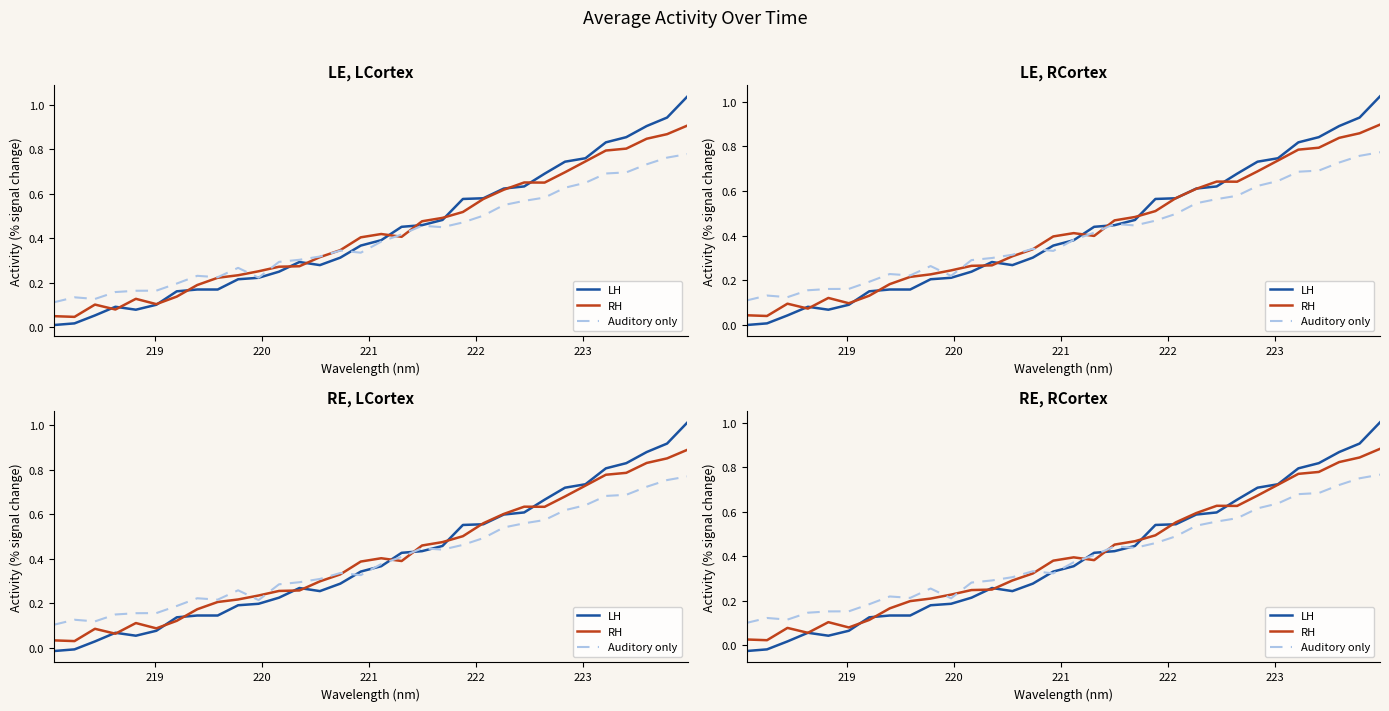

In RH, how many points are lower than both neighbors (excluding endpoints)?

5